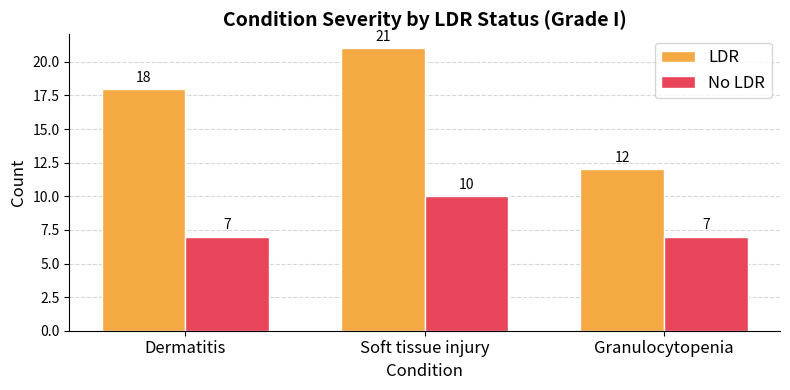

What position from the right is Soft tissue injury?

2